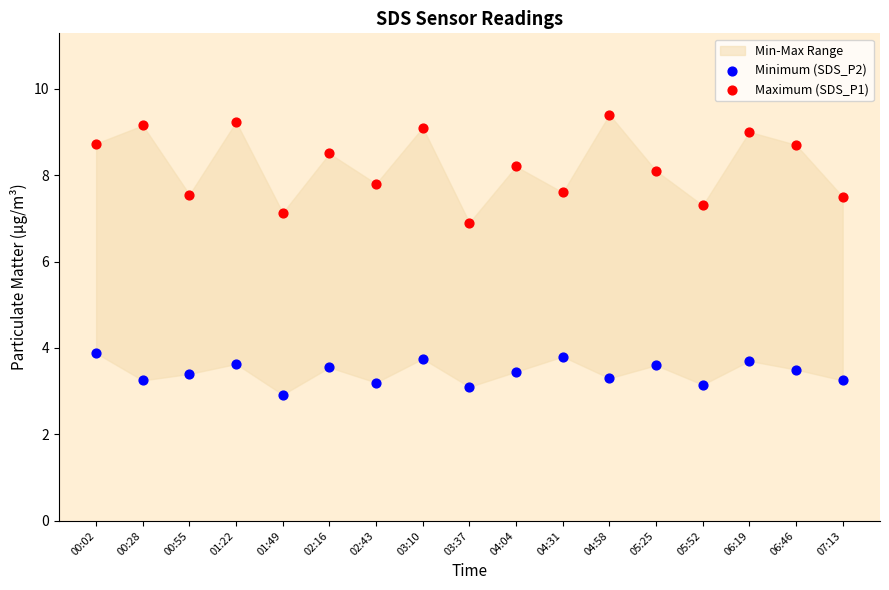

Which series has the widest spread of Y values?

Maximum (SDS_P1)